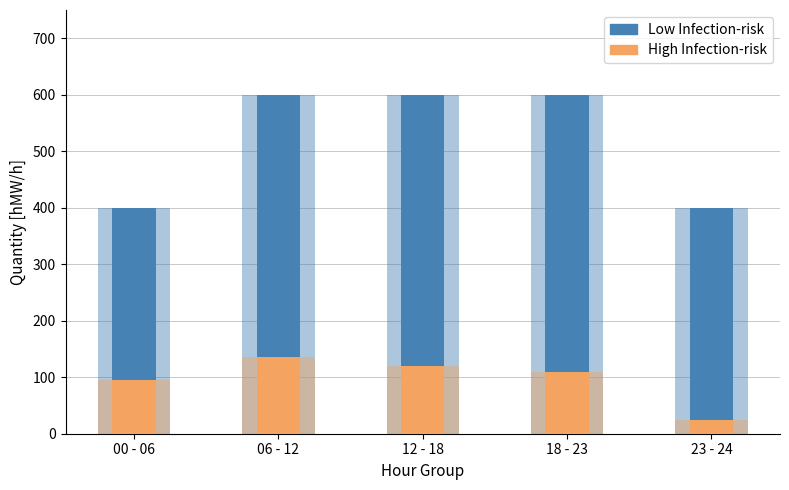

Read the High Infection-risk value at 12 - 18, to the nearest 5.

120